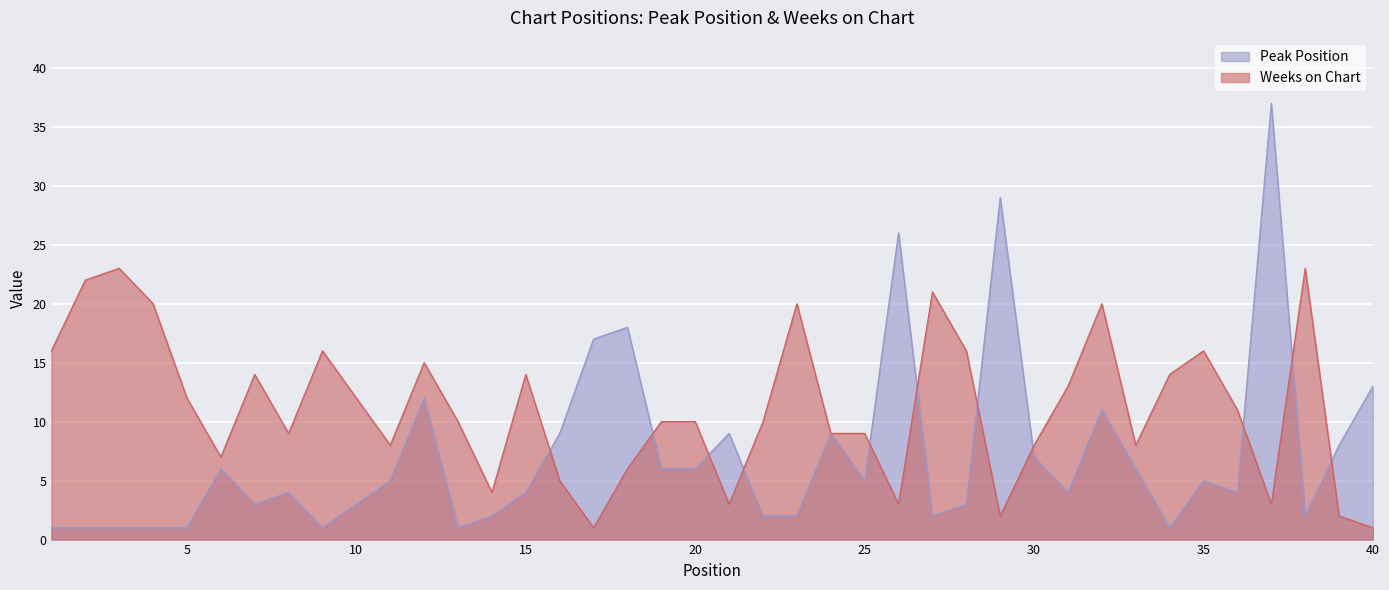

Reading left to right, extract all data points from this chart.

Peak Position: 1	1	1	1	1	6	3	4	1	3	5	12	1	2	4	9	17	18	6	6	9	2	2	9	5	26	2	3	29	7	4	11	6	1	5	4	37	2	8	13
Weeks on Chart: 16	22	23	20	12	7	14	9	16	12	8	15	10	4	14	5	1	6	10	10	3	10	20	9	9	3	21	16	2	8	13	20	8	14	16	11	3	23	2	1